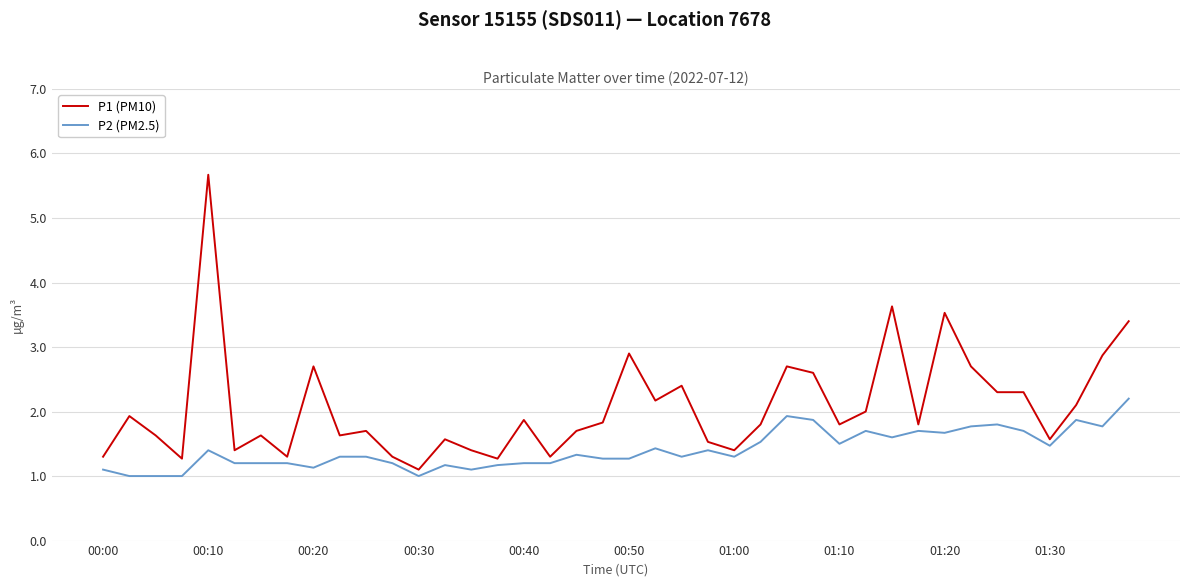

List the series in order of their overall mean, highest first.

P1 (PM10), P2 (PM2.5)